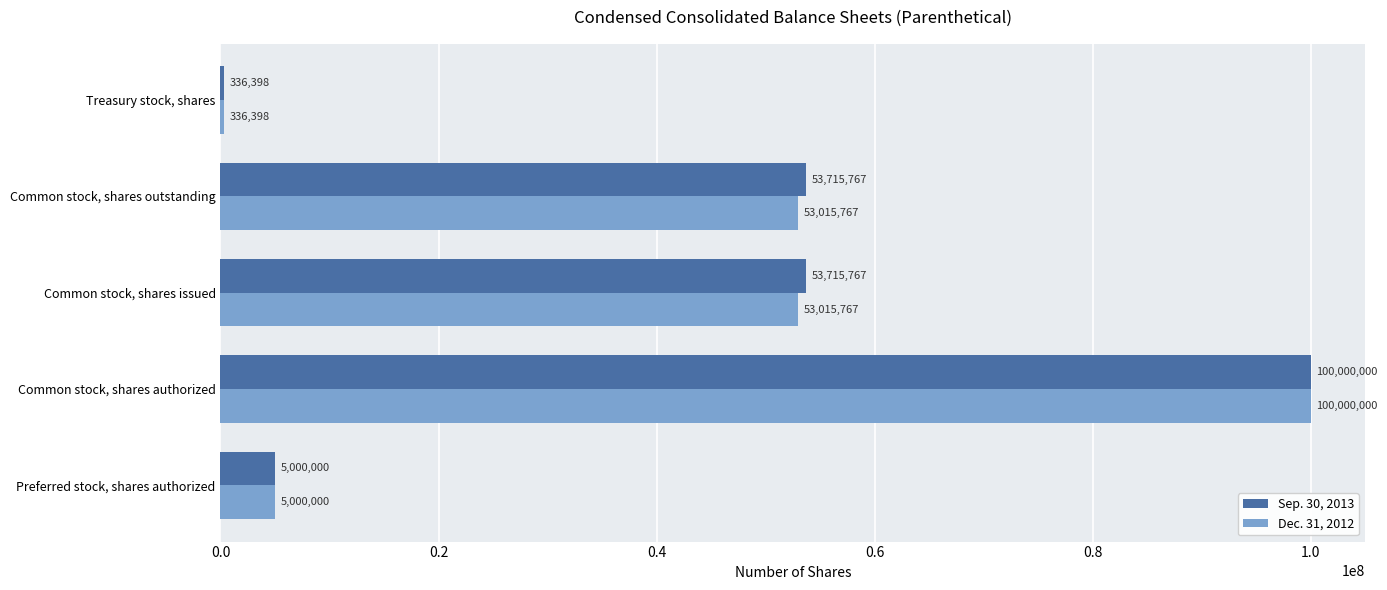

List the series in order of their overall mean, highest first.

Sep. 30, 2013, Dec. 31, 2012